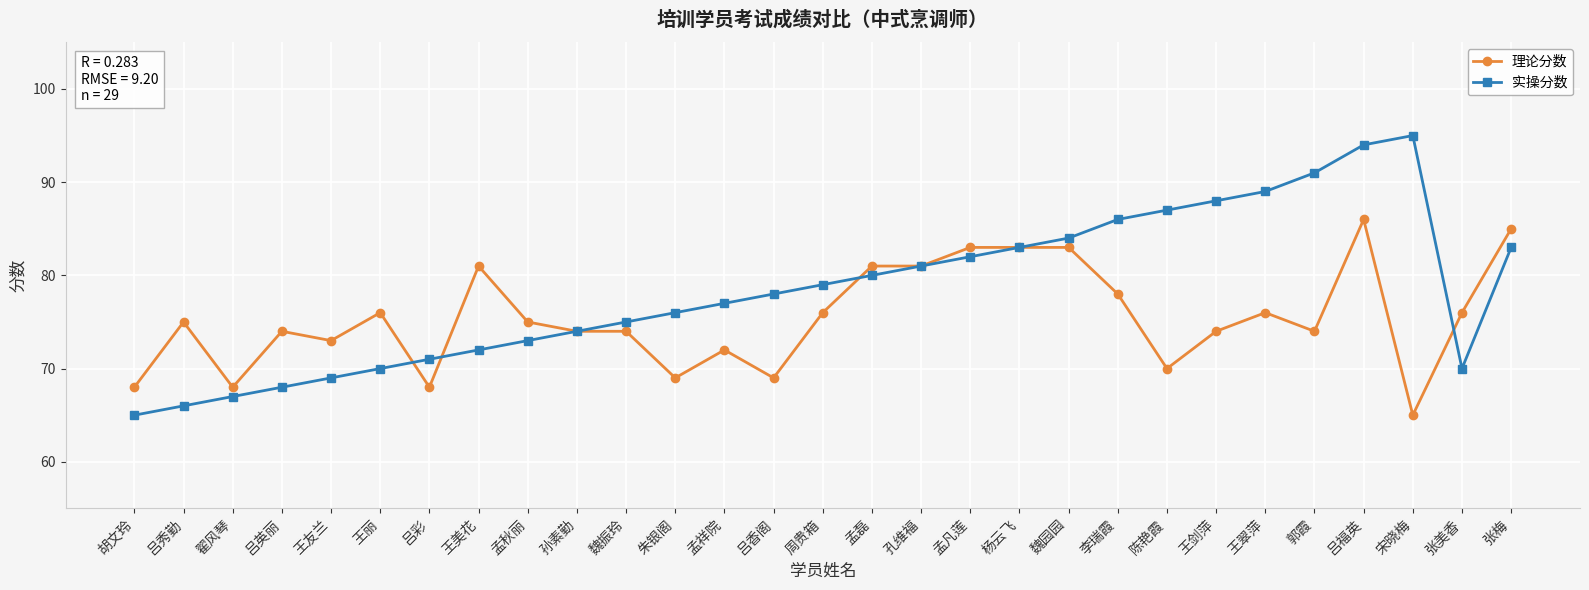

How many distinct data groups are displayed?

2